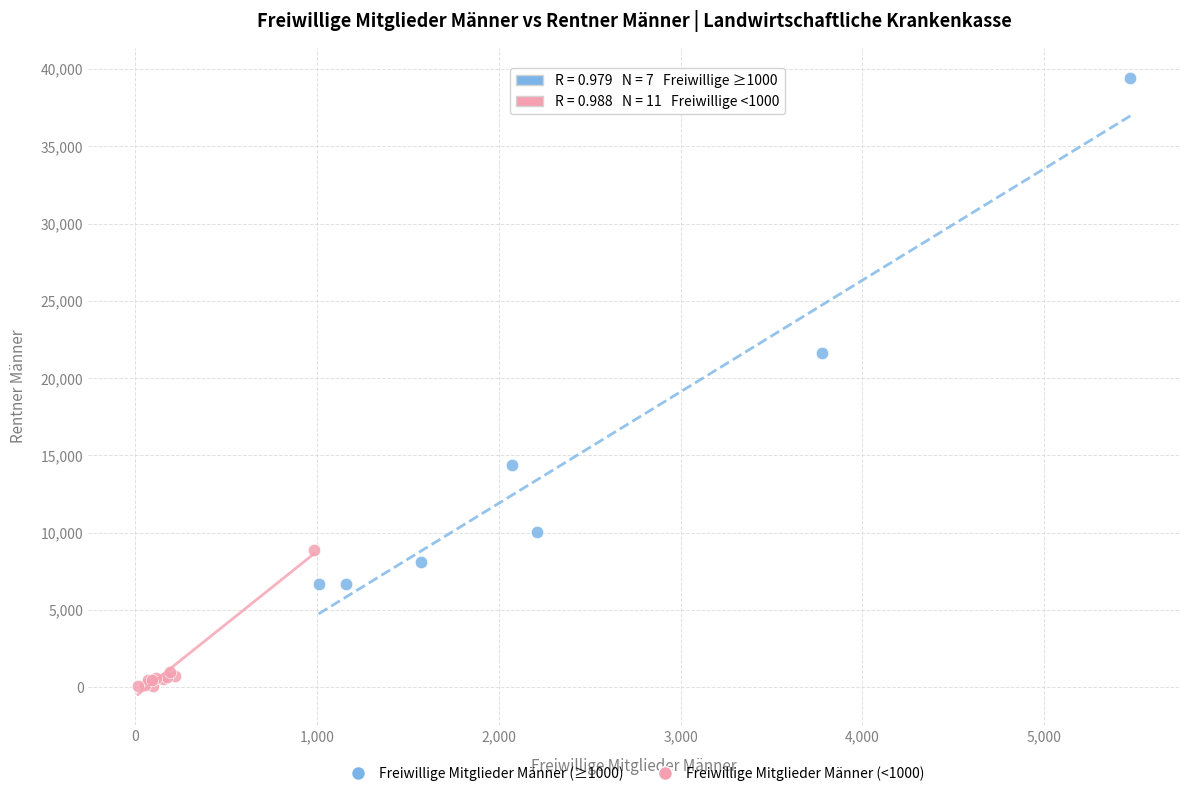

What are all the series names shown in the legend?

Freiwillige Mitglieder Männer (≥1000), Freiwillige Mitglieder Männer (<1000)